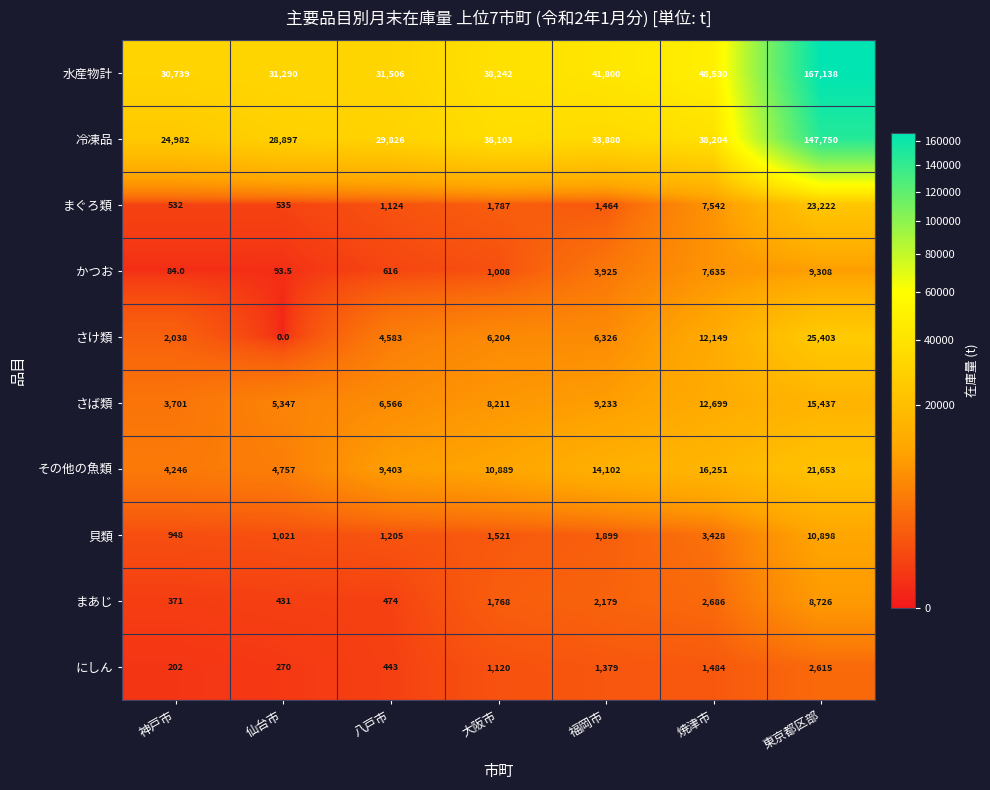

True or false: まぐろ類 has a value of 971.2 at 福岡市.

False